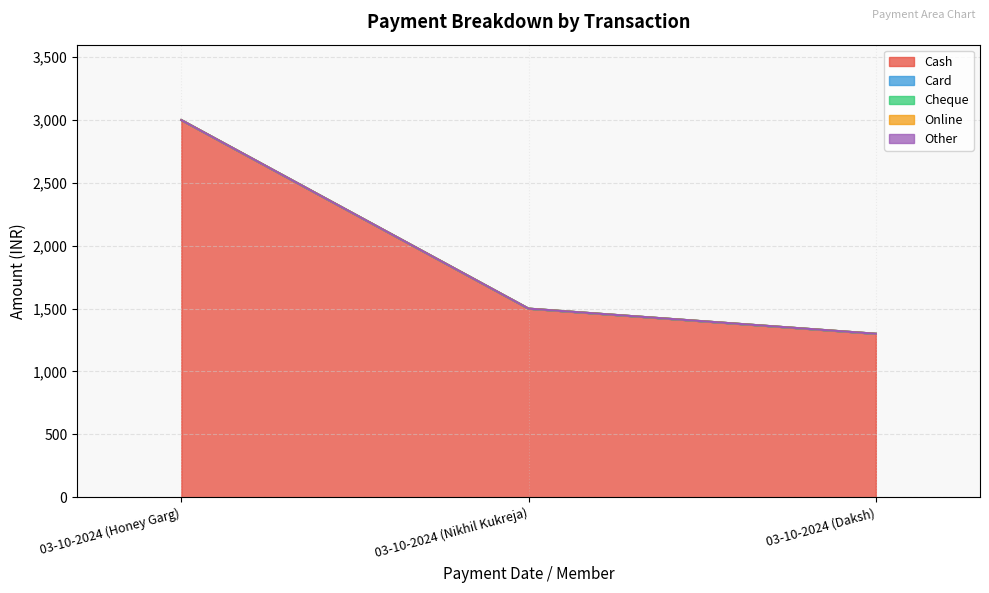

Reading left to right, what are all the values shown in this chart?

Cash: 3000	1500	1300
Card: 0	0	0
Cheque: 0	0	0
Online: 0	0	0
Other: 0	0	0